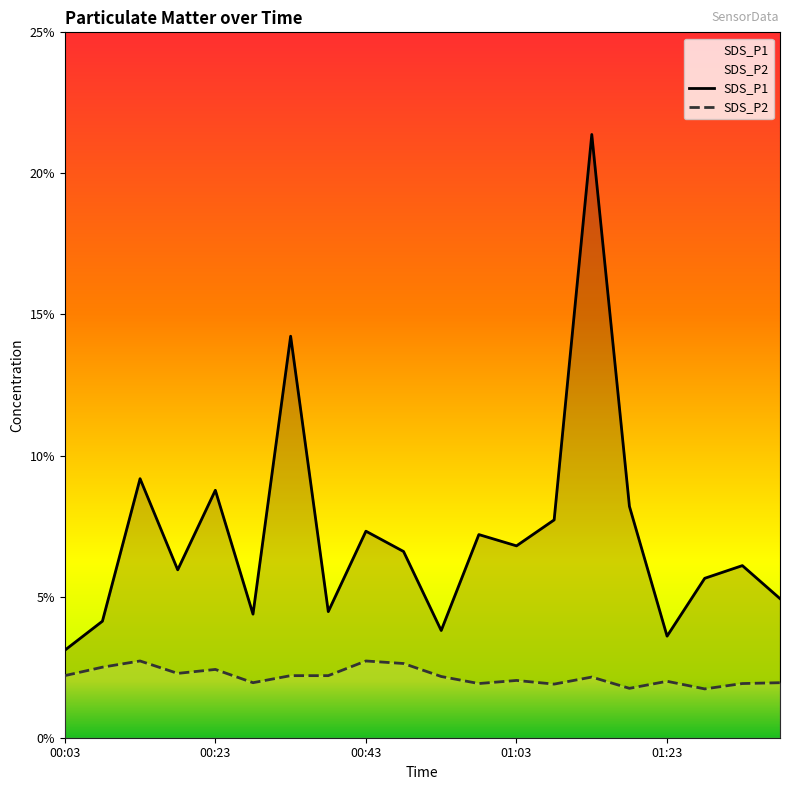

True or false: SDS_P2 and SDS_P1 intersect in this chart.

False